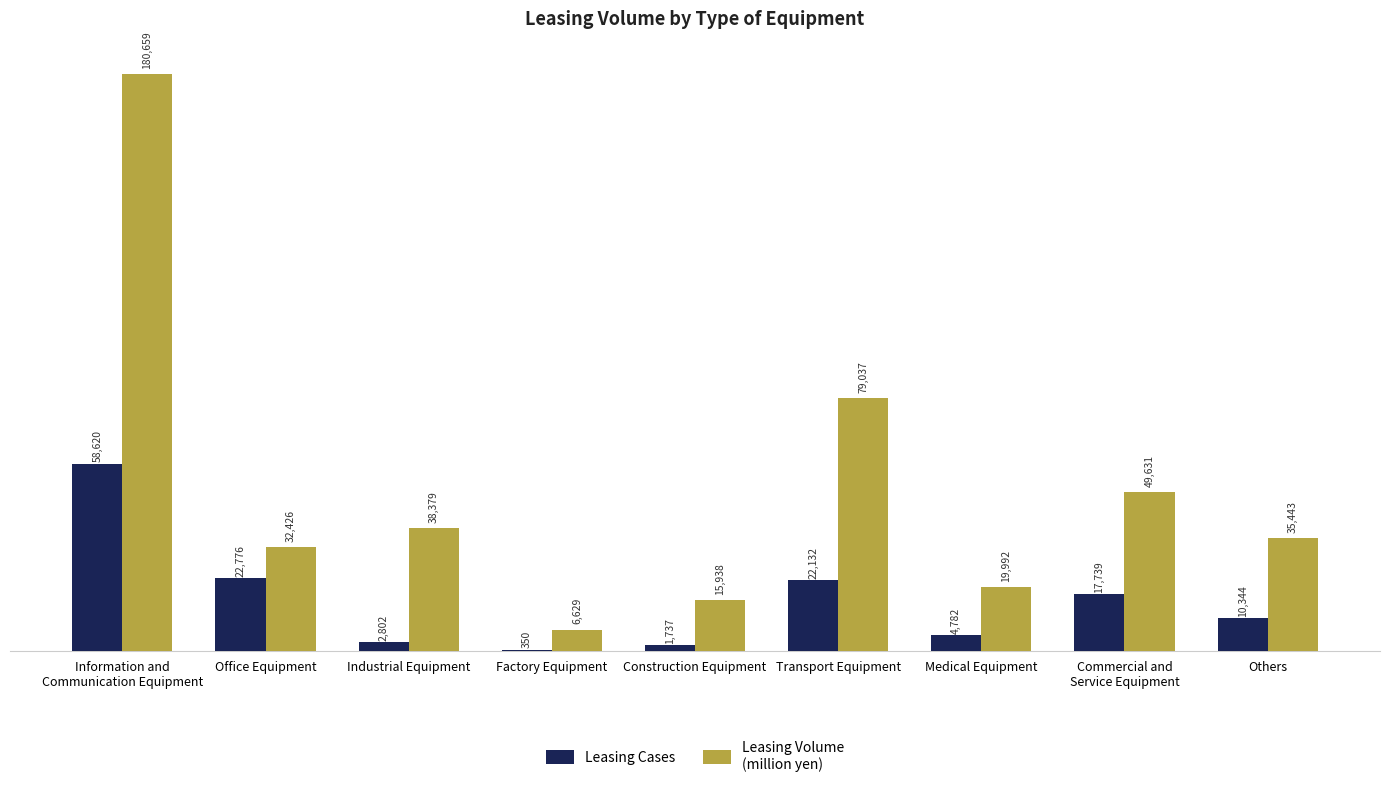

What is the greatest value displayed?

180658.6